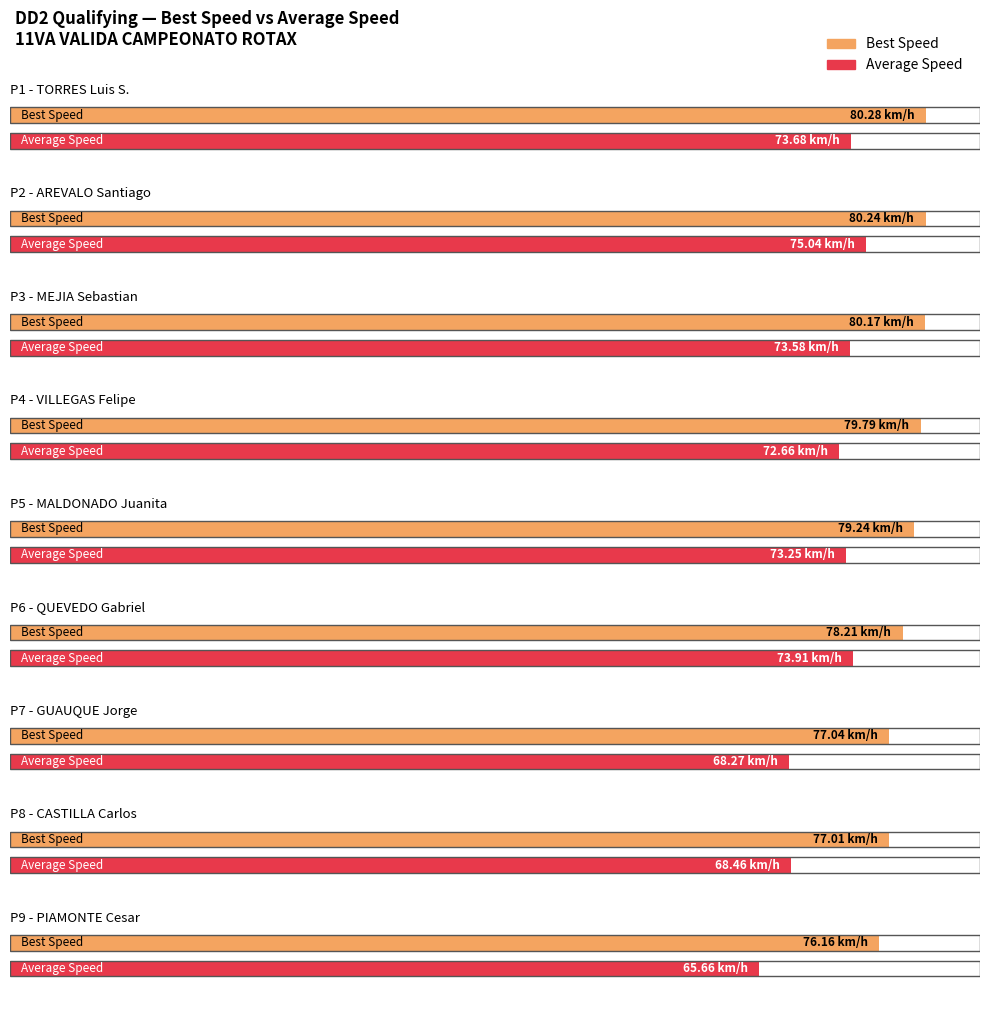

Which category has the highest value in the Best Speed series?

TORRES Luis S.